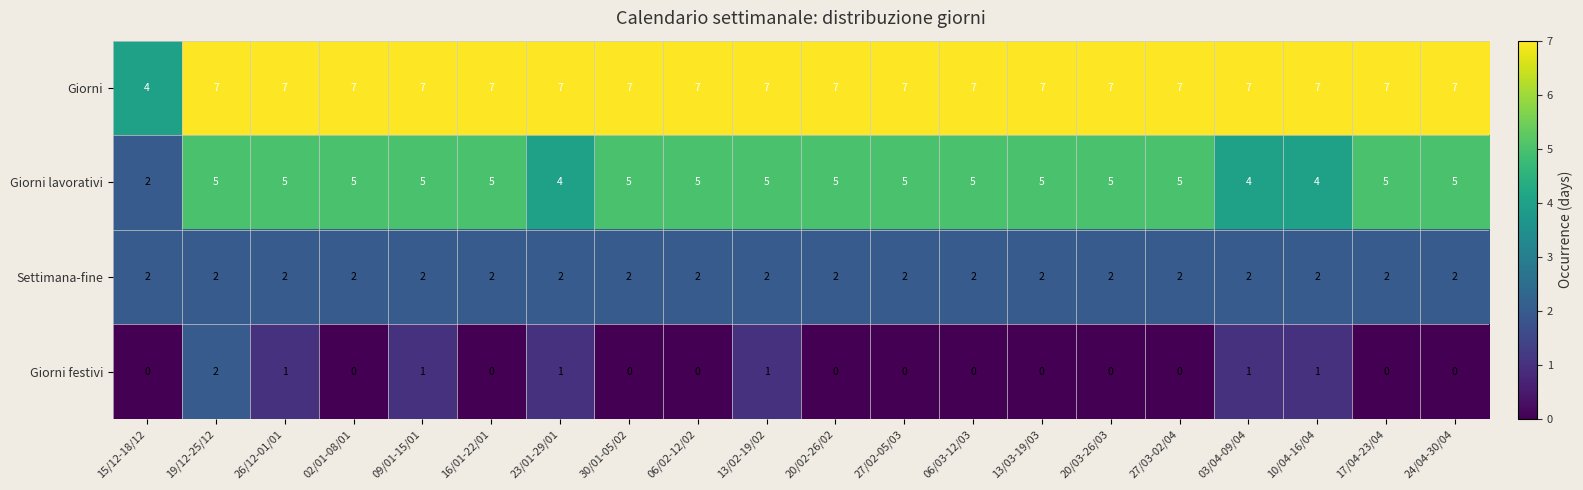

Rank the series by their average value, from highest to lowest.

Giorni, Giorni lavorativi, Settimana-fine, Giorni festivi